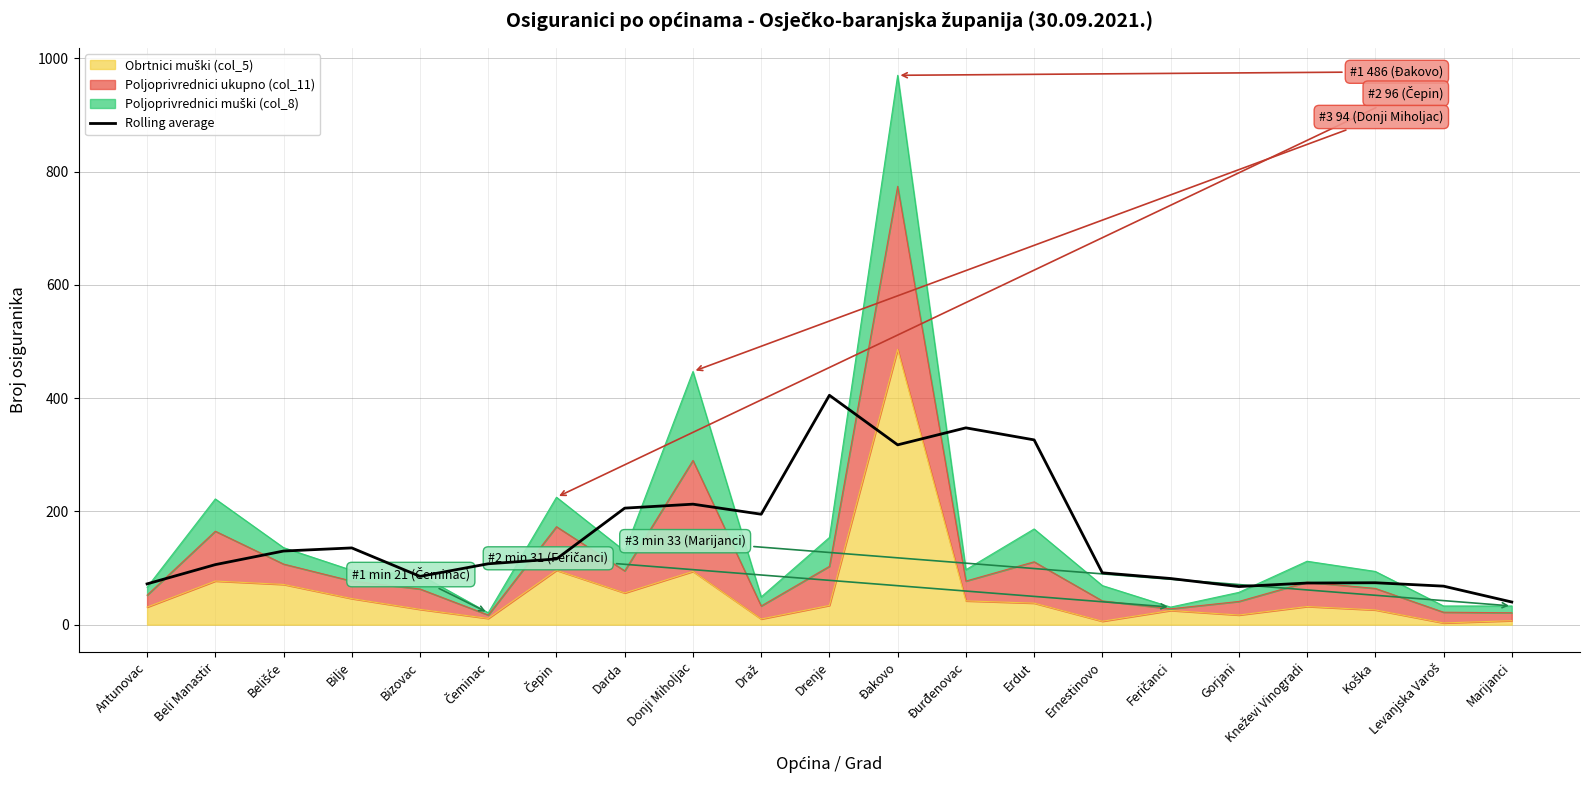

Does the chart have visible grid lines?

Yes